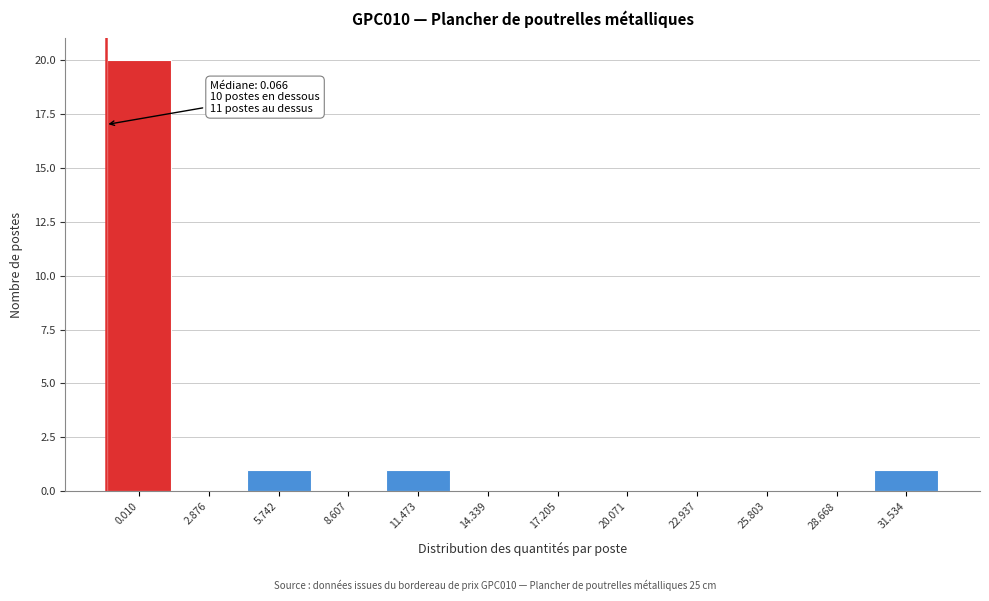

Reading left to right, what are all the values shown in this chart?

0.010=20	2.876=0	5.742=1	8.607=0	11.473=1	14.339=0	17.205=0	20.071=0	22.937=0	25.803=0	28.668=0	31.534=1